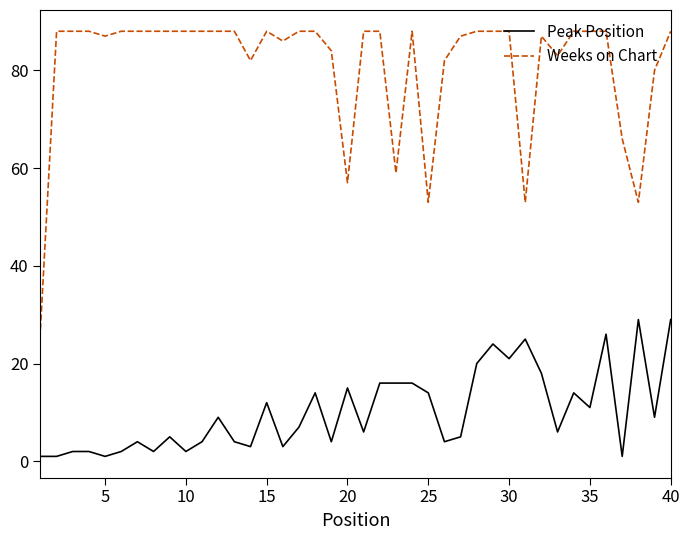

True or false: Weeks on Chart has more than 2 points higher than both neighbors.

True